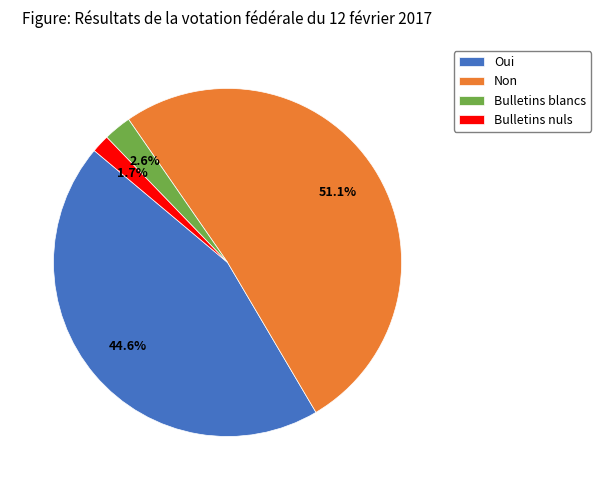

How many segments does this pie chart have?

4